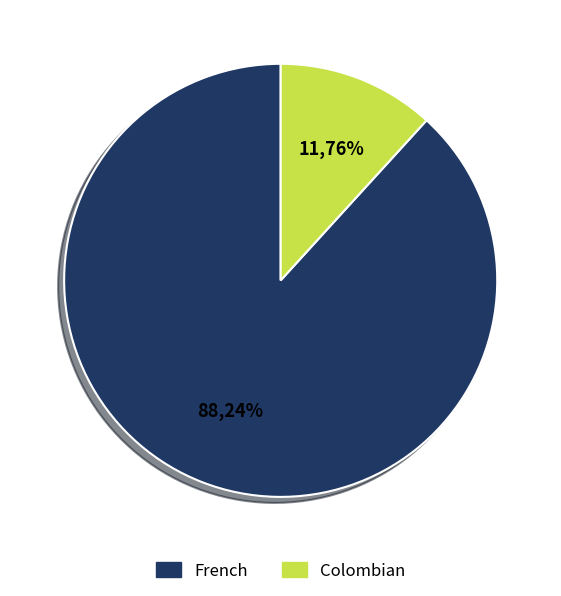

Which category has the biggest portion of the pie?

French